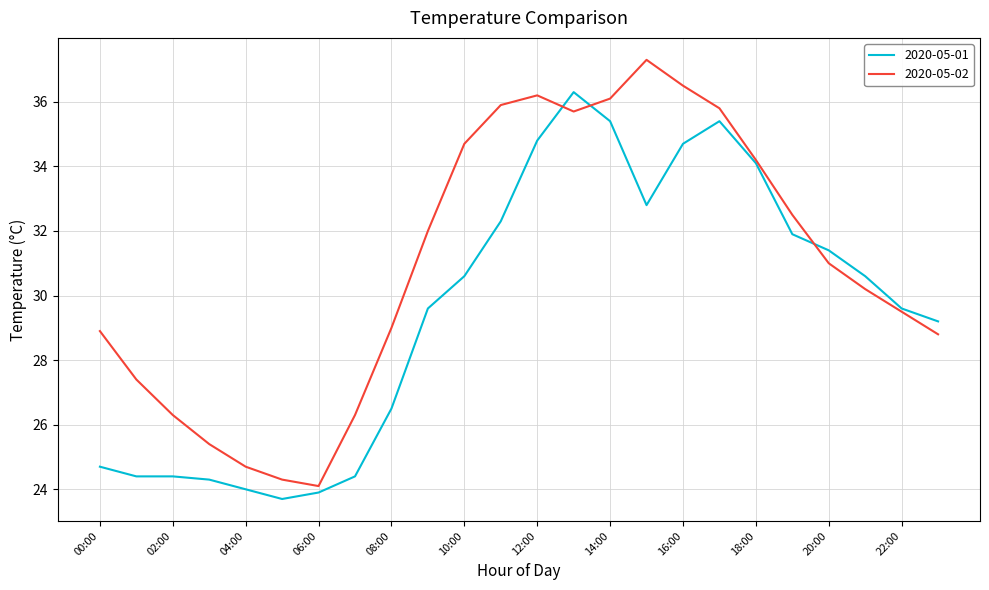

What is the greatest value displayed?

37.3